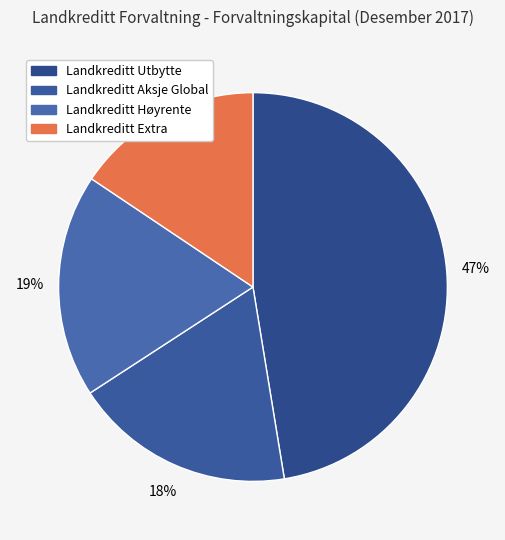

Do Landkreditt Extra and Landkreditt Utbytte together represent more than half of the pie?

Yes